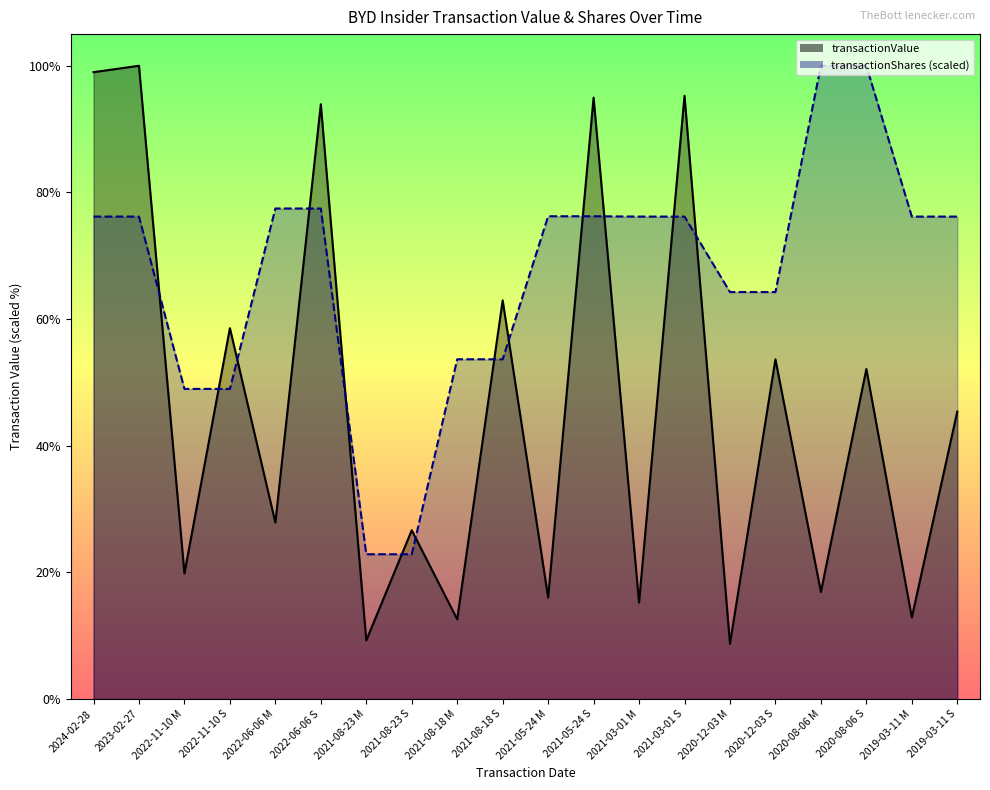

What is the sum of the transactionValue values at 2021-08-18 M and 2021-03-01 S?

6986686.0